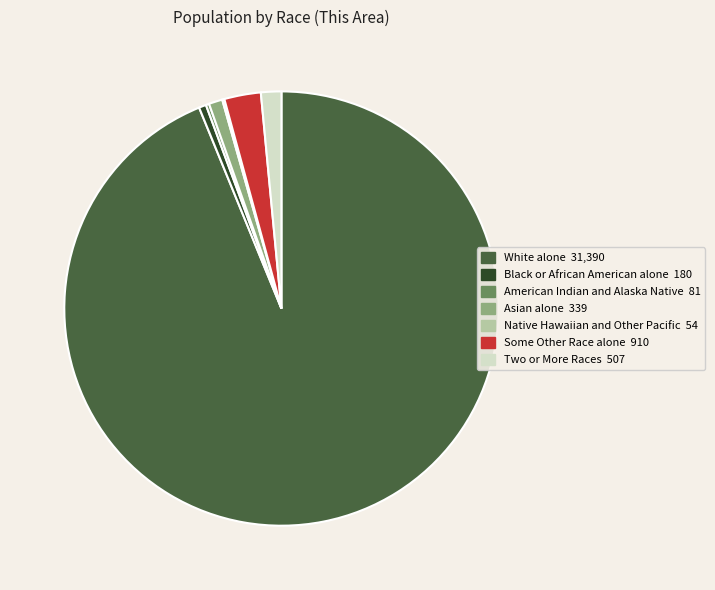

Does Asian alone account for over 50% of the chart?

No